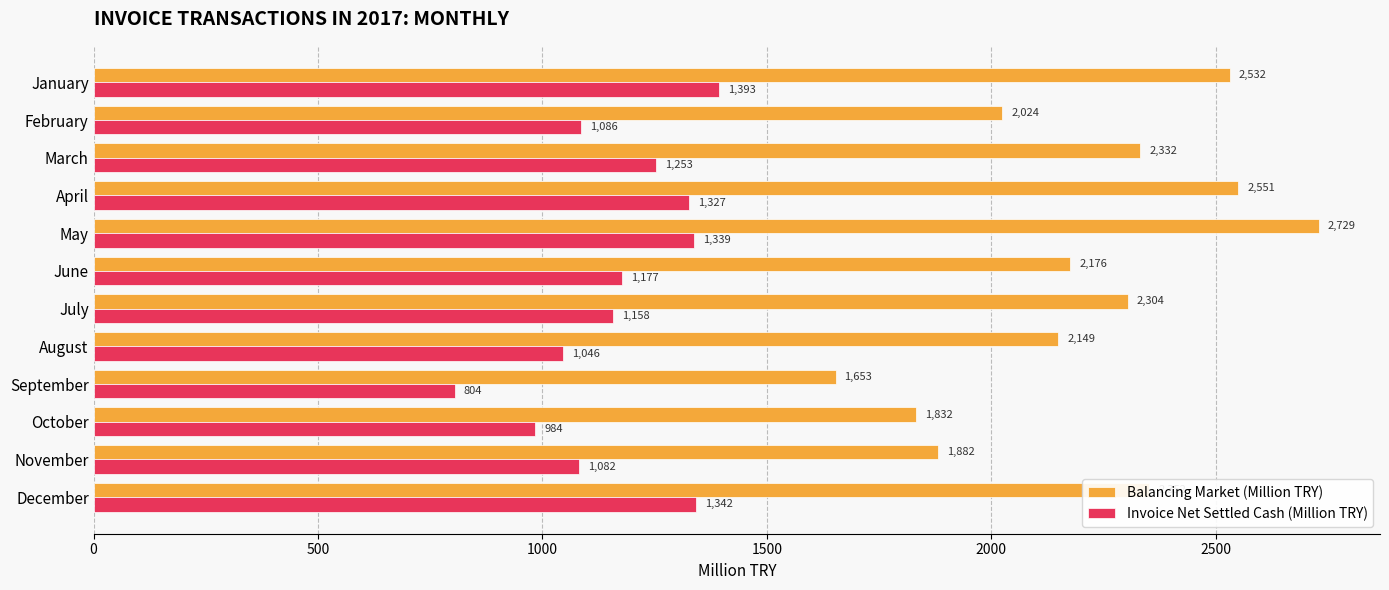

Read the Balancing Market (Million TRY) value at April.

2550.5